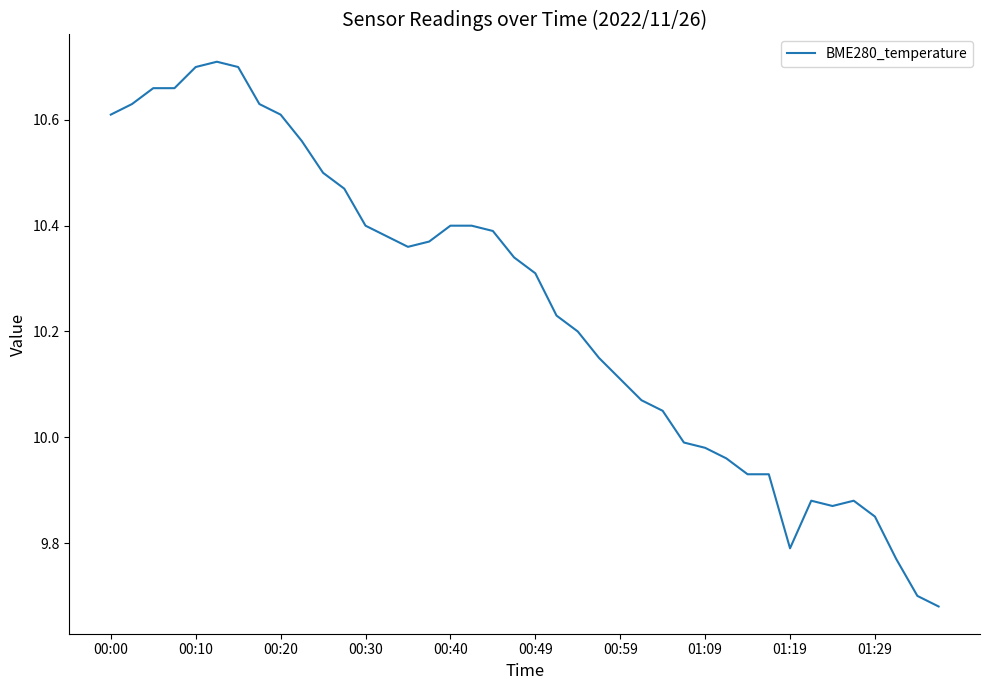

What is the difference between the maximum and minimum values?

1.0